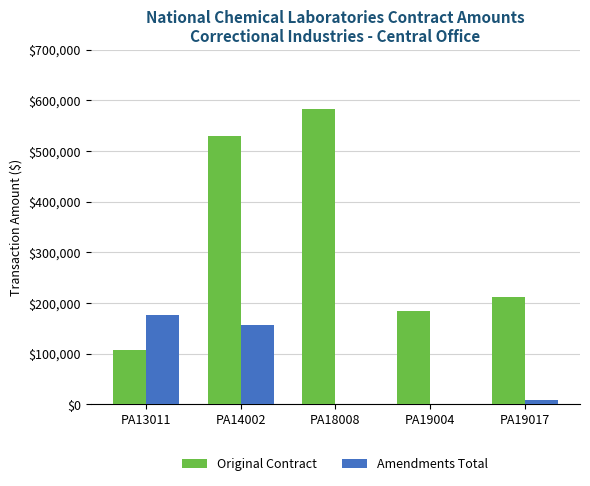

Which series changed the most between PA13011 and PA19004?

Amendments Total